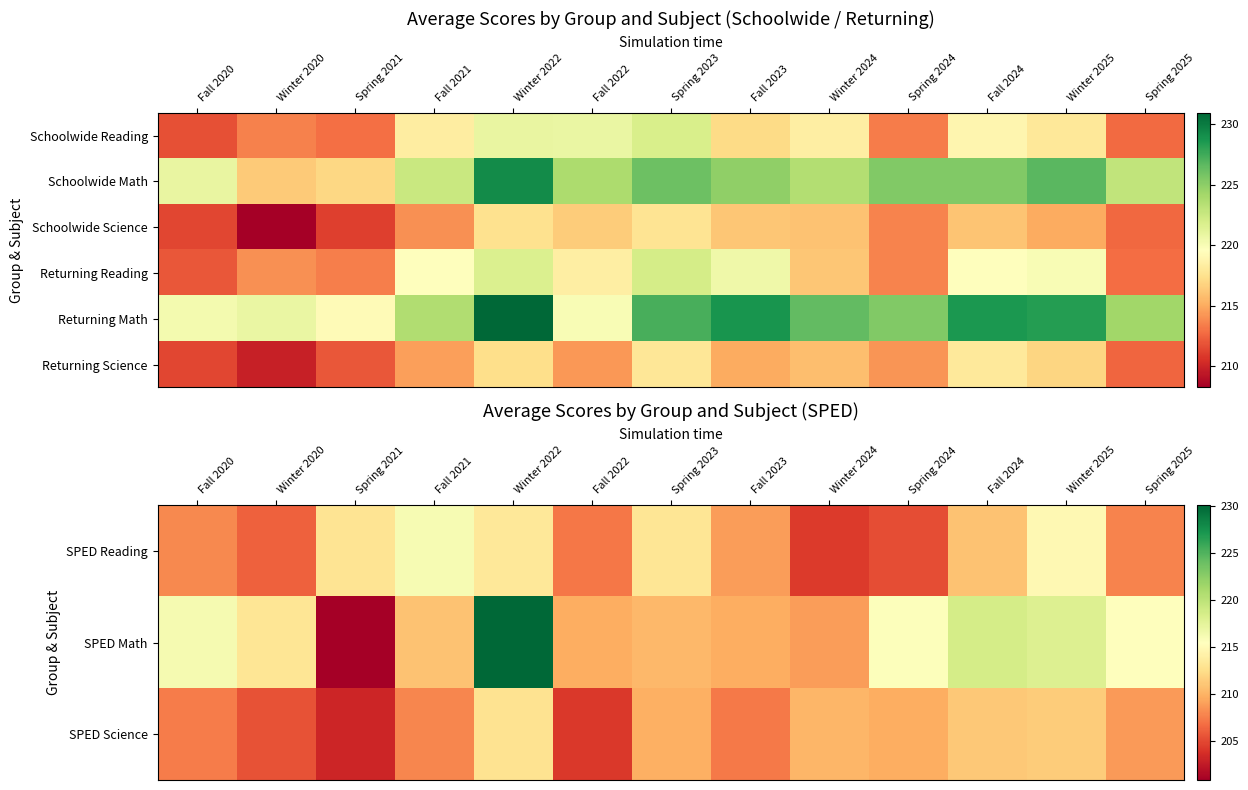

Is it true that SPED Science equals 53.6 at Winter 2025?

False